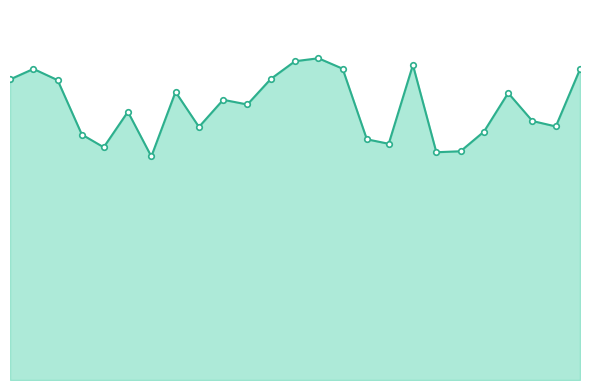

At which label is the value closest to 1286140?

2022-08-31